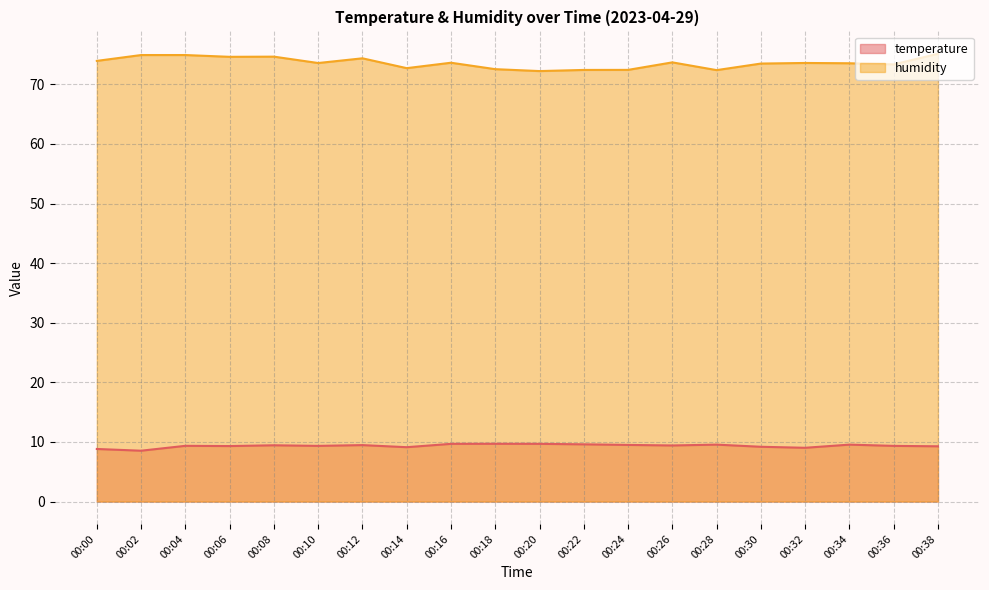

Which has a higher value, 00:34 or 00:14?

00:34